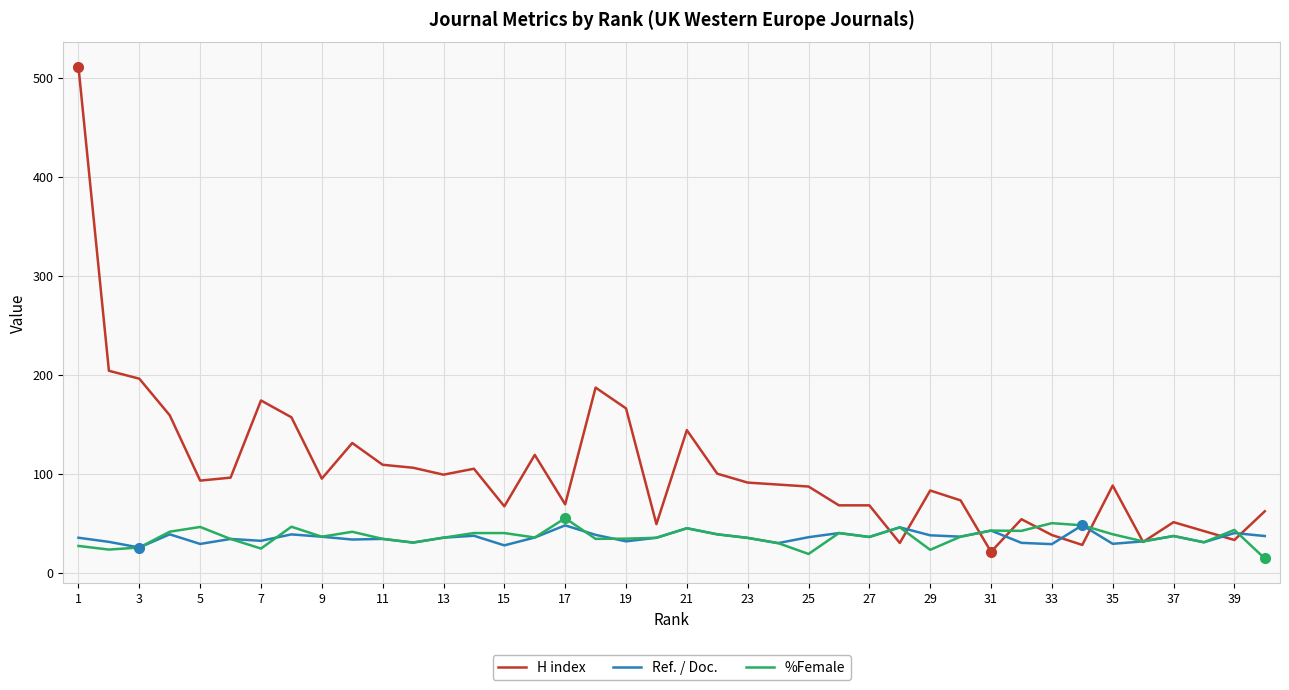

Which series has the largest range (max minus min)?

H index